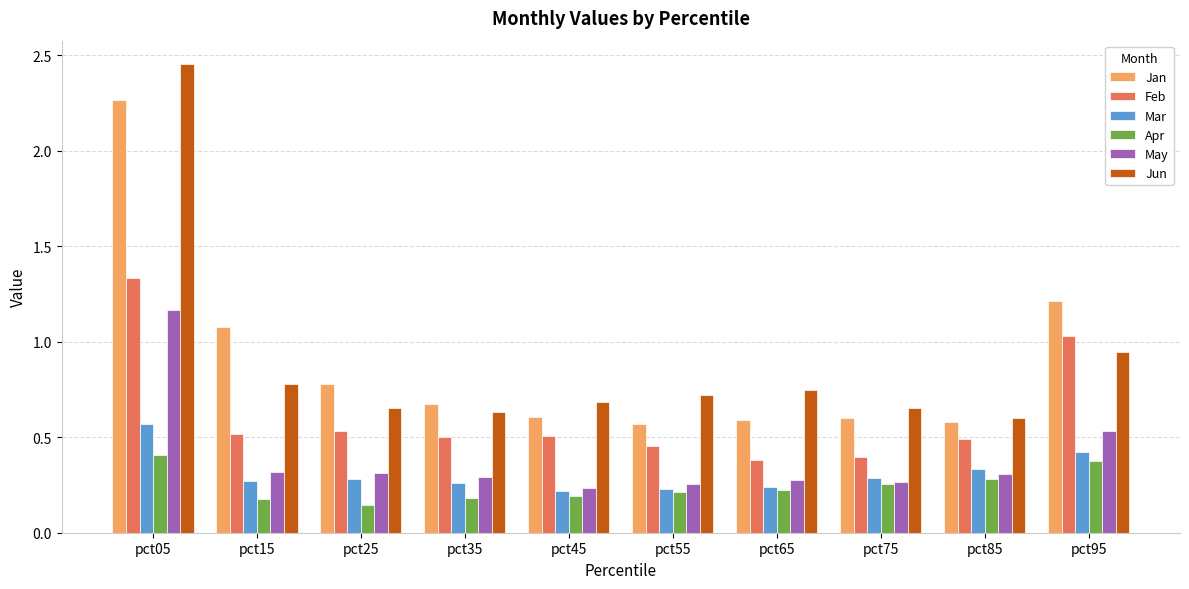

The value of May at pct75 is 0.3. True or false?

True